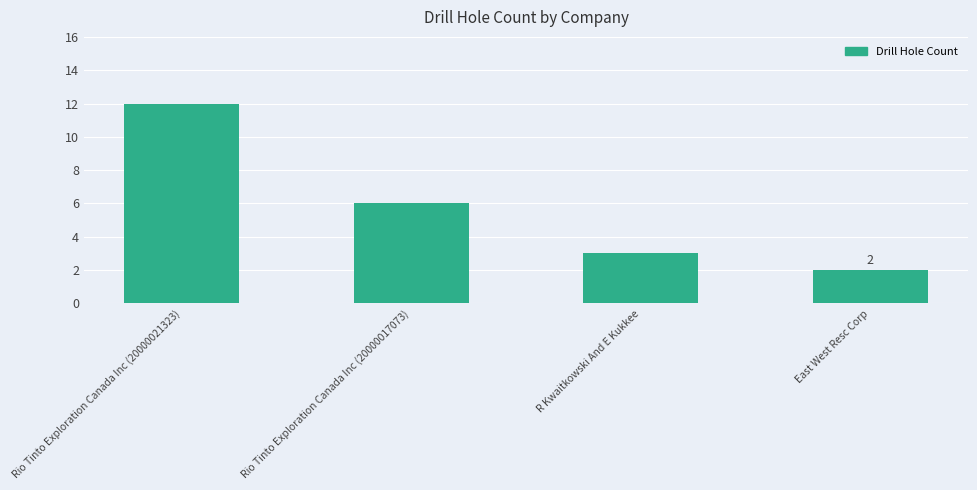

What is the average value?

6